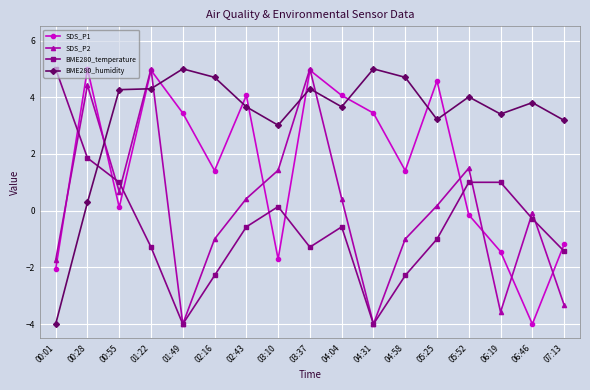

What is the minimum value shown in the chart?

-4.0